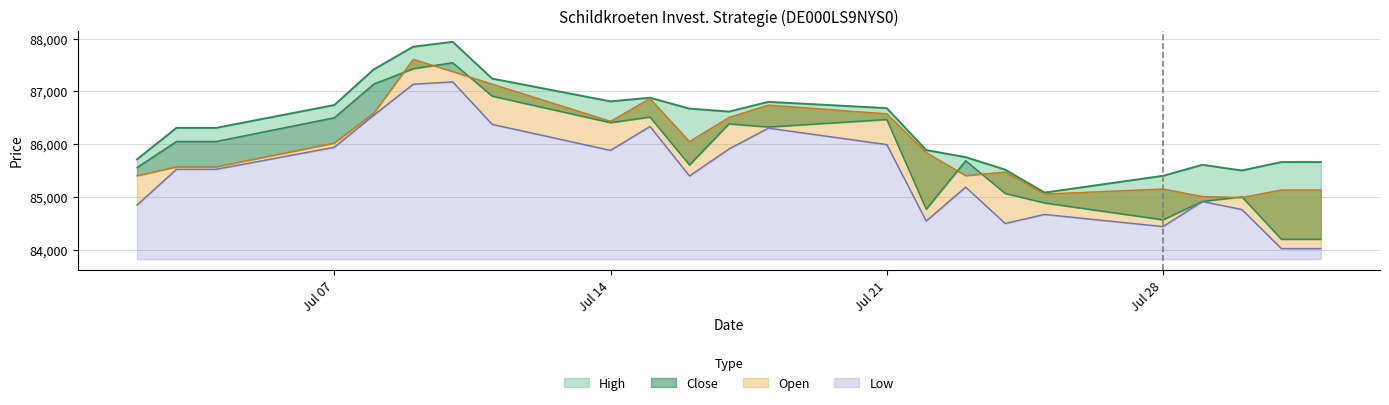

Count the number of categories in the chart.

23